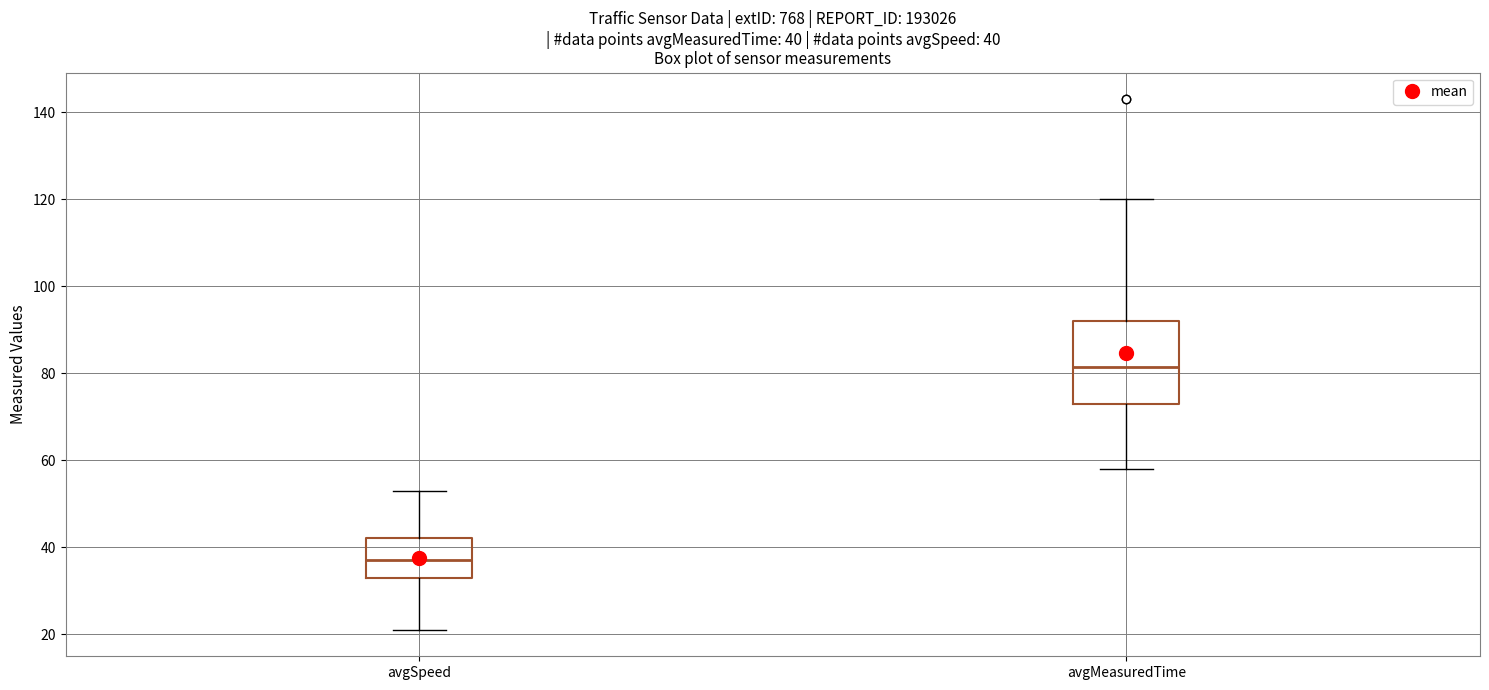

Which box's median line is the lowest?

avgSpeed